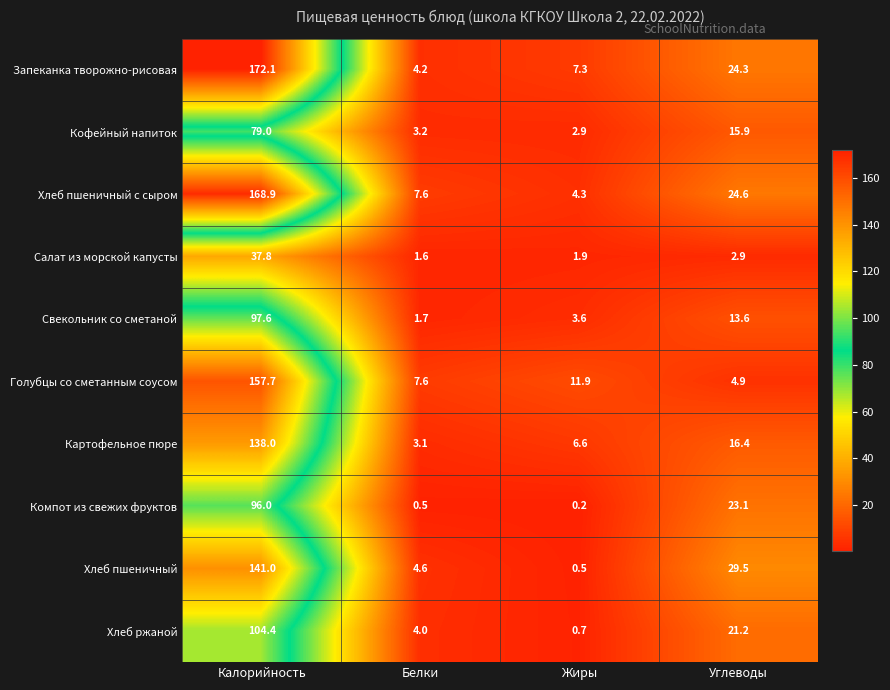

What is the sum of all Компот из свежих фруктов values?

119.8